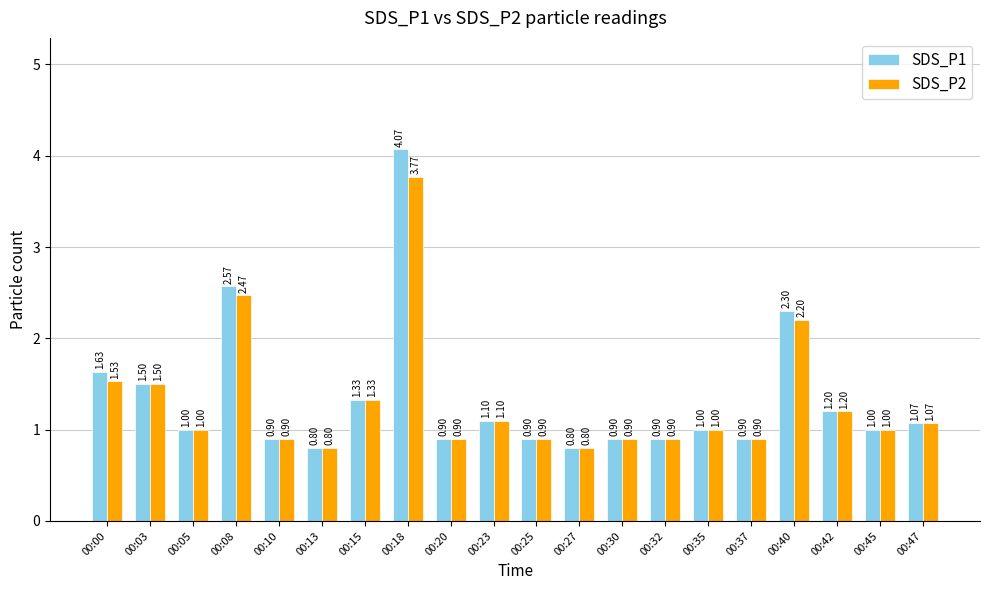

What are all the series names shown in the legend?

SDS_P1, SDS_P2